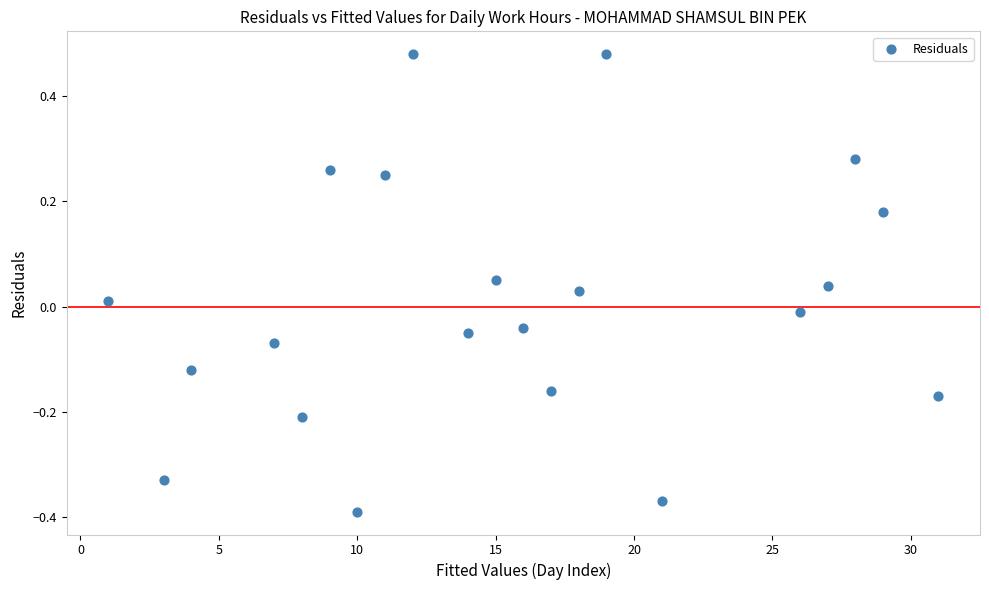

What is the range of Y values (max minus min)?

0.9